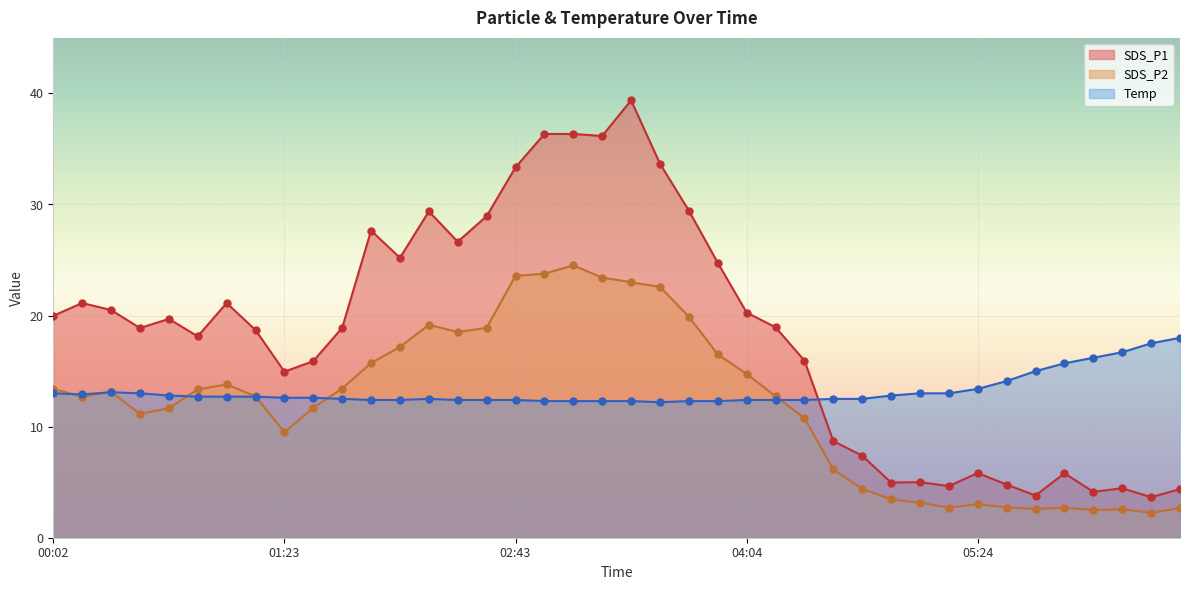

Is the value of Temp at 05:24 greater than the value of SDS_P2 at 06:34?

Yes